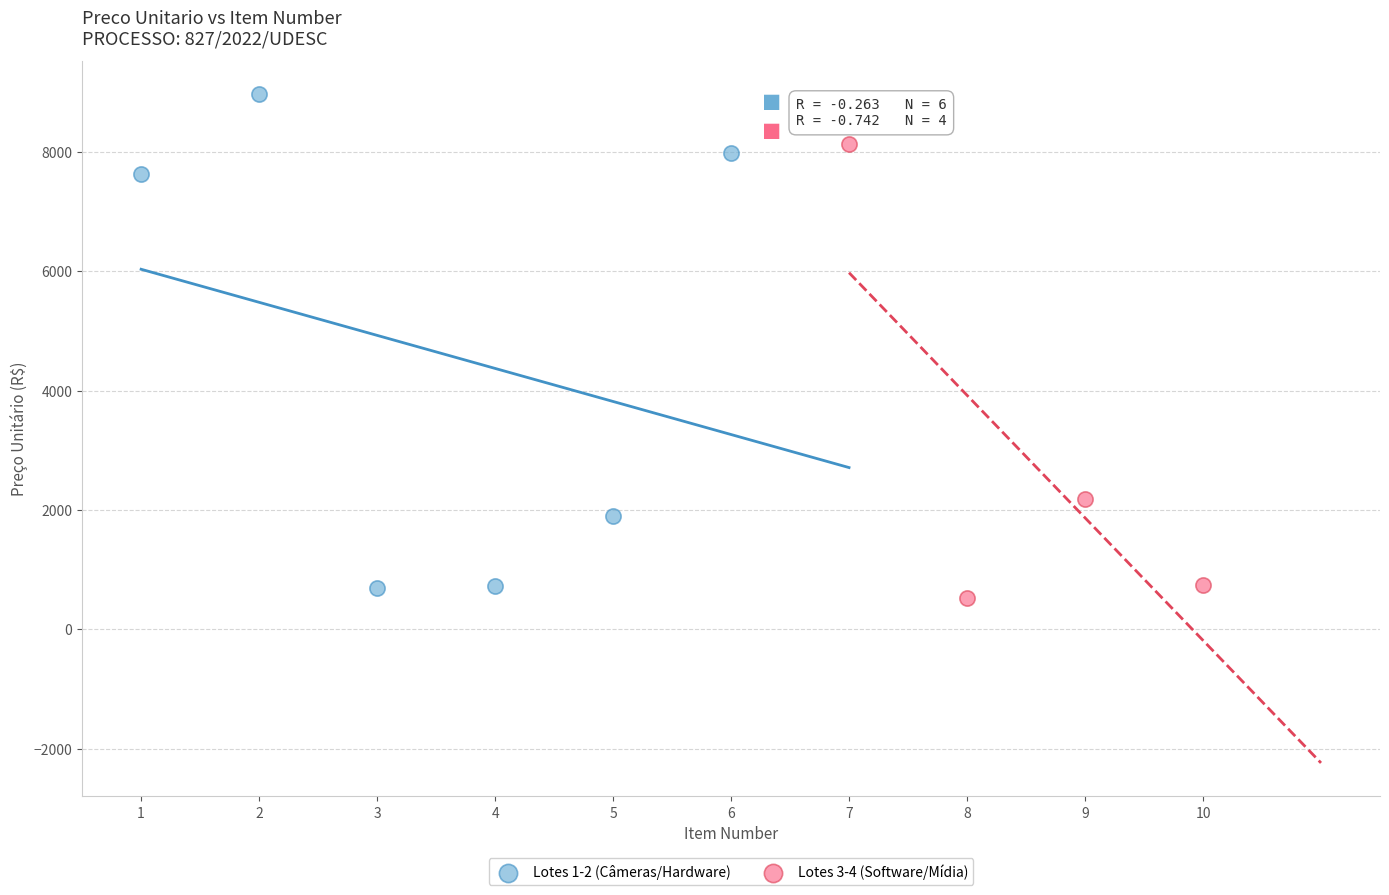

Which series contains the lowest Y value?

Lotes 3-4 (Software/Mídia)